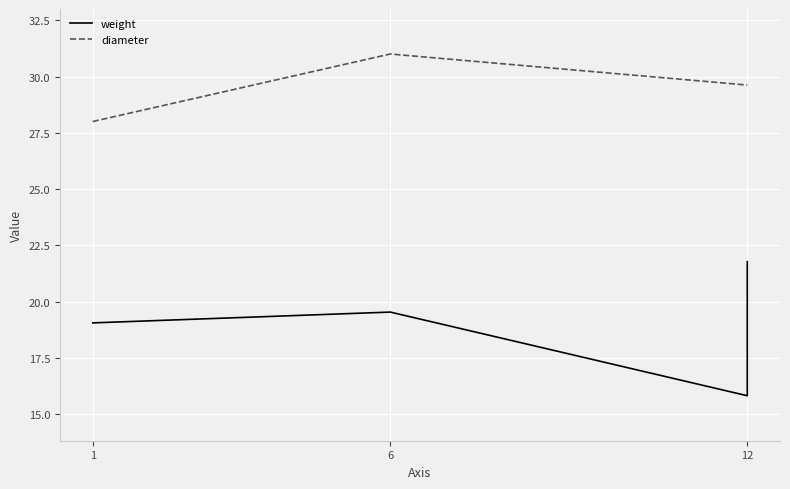

What is the value of the diameter point at the 1st from the left?

28.0